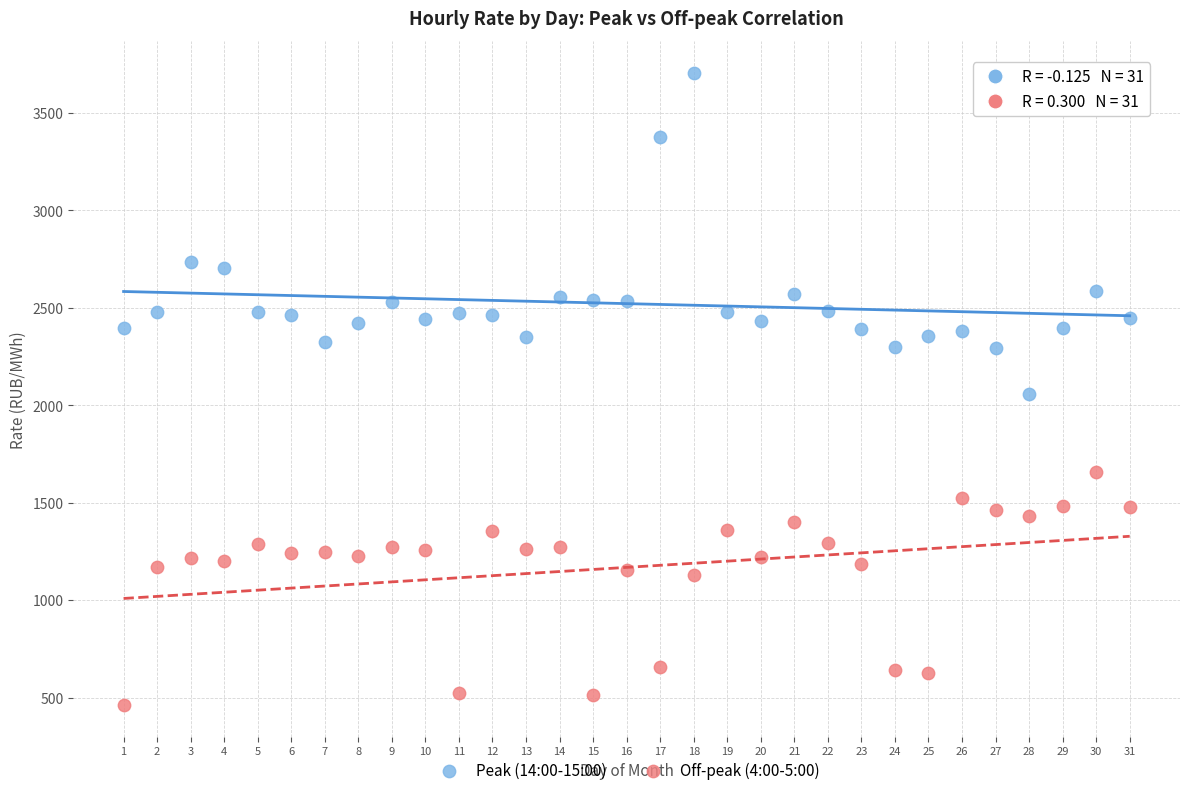

Which series contains the highest Y value?

Peak (14:00-15:00)